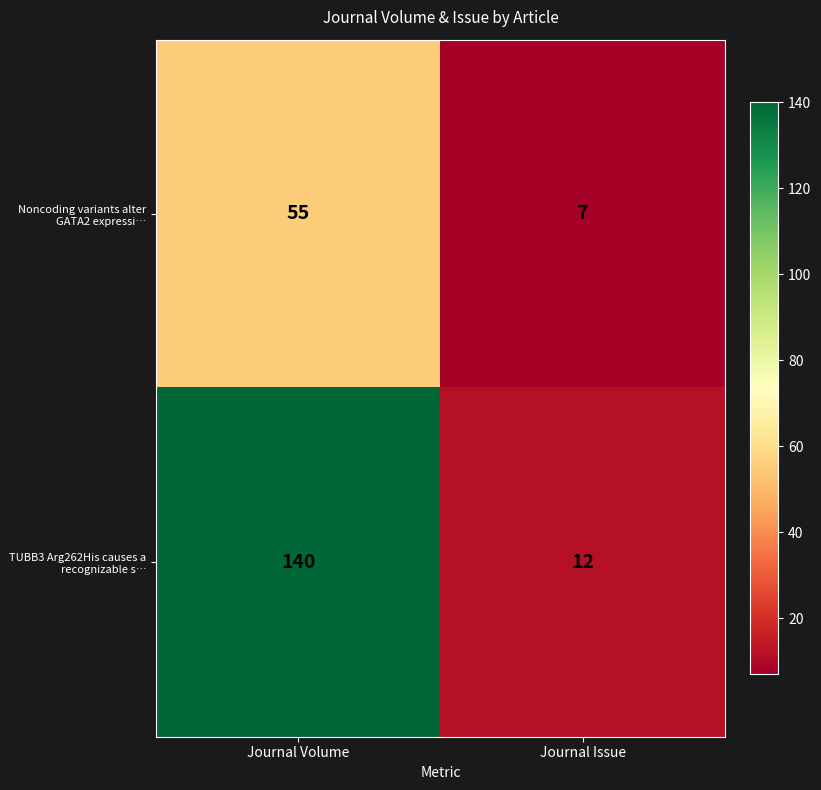

What is the approximate value of TUBB3 Arg262His causes a recognizable s… at Journal Issue, to the nearest 5?

10